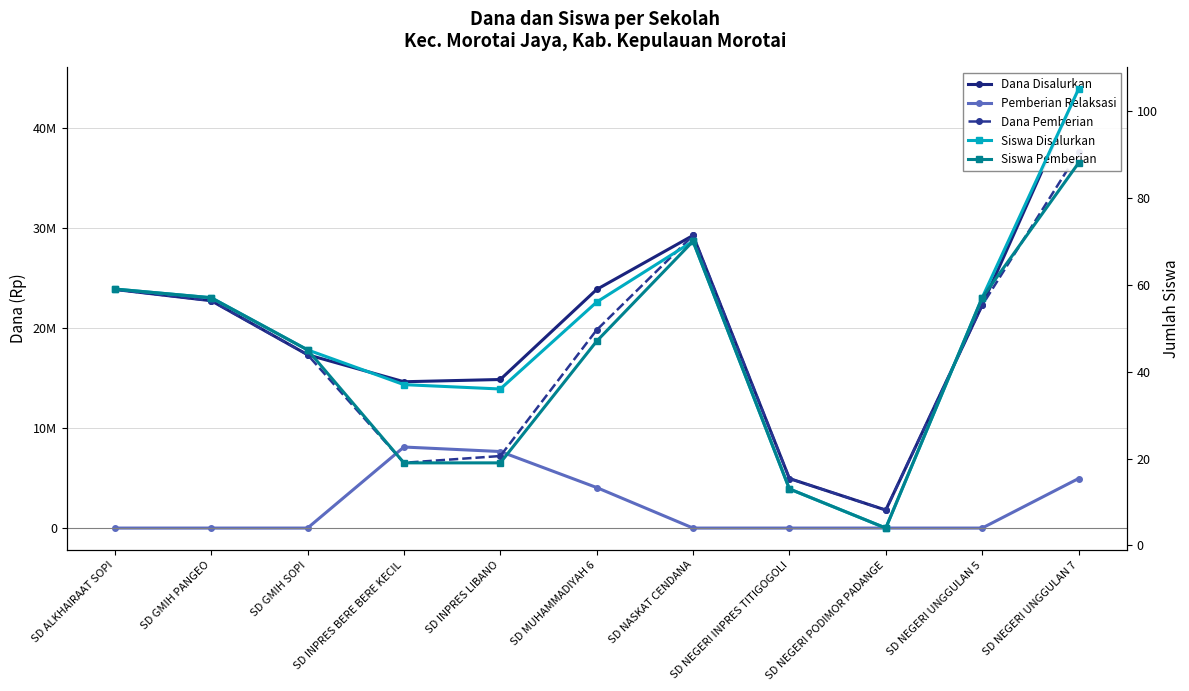

What is the average value of the Pemberian Relaksasi series?

2250000